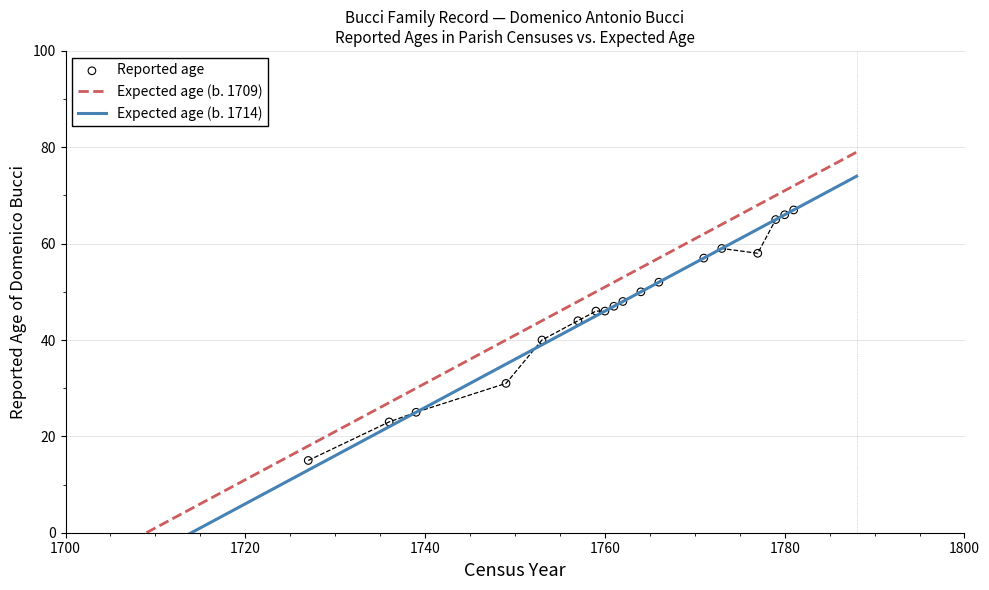

What is the ratio of the value at 1781 to the value at 1762?

1.4